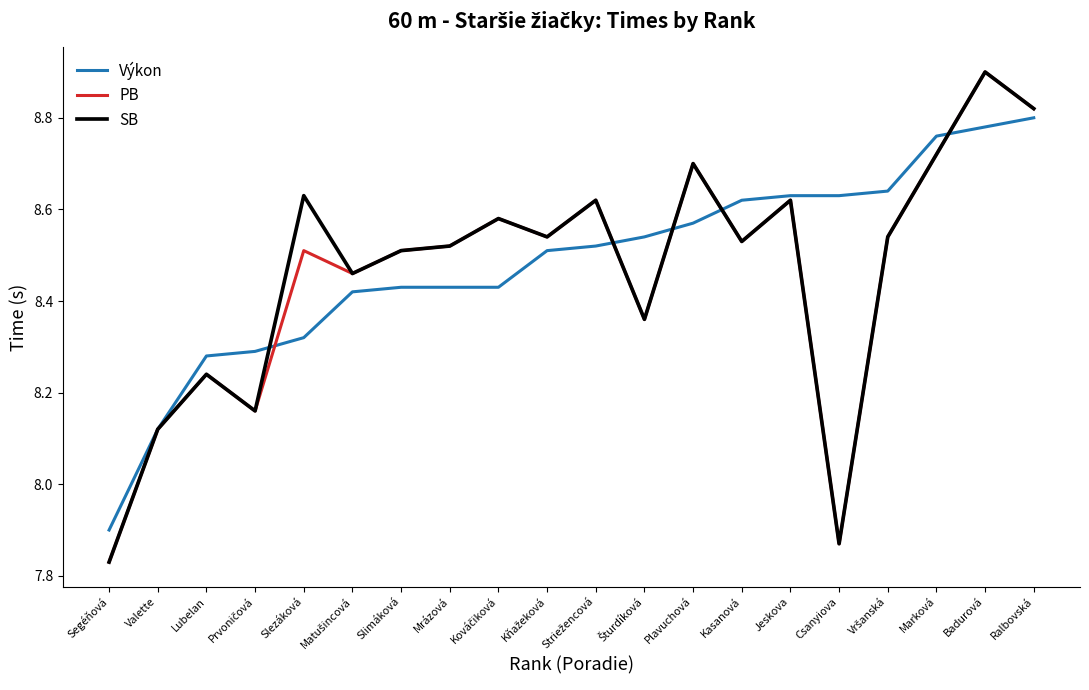

Is the value of PB at Badurová greater than the value of Výkon at Marková?

Yes